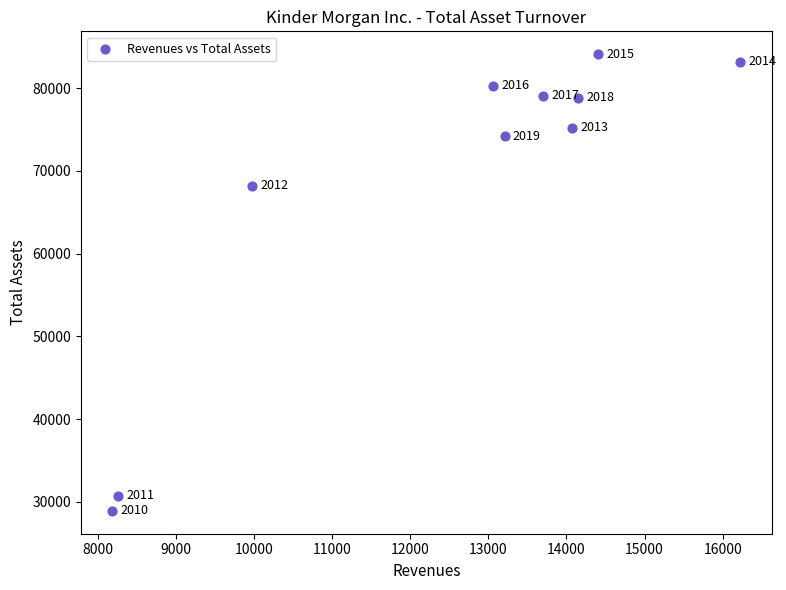

What is the average Y value?

68268